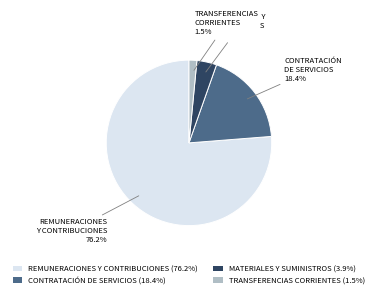

What percentage do CONTRATACIÓN DE SERVICIOS and REMUNERACIONES Y CONTRIBUCIONES together represent?

94.6%